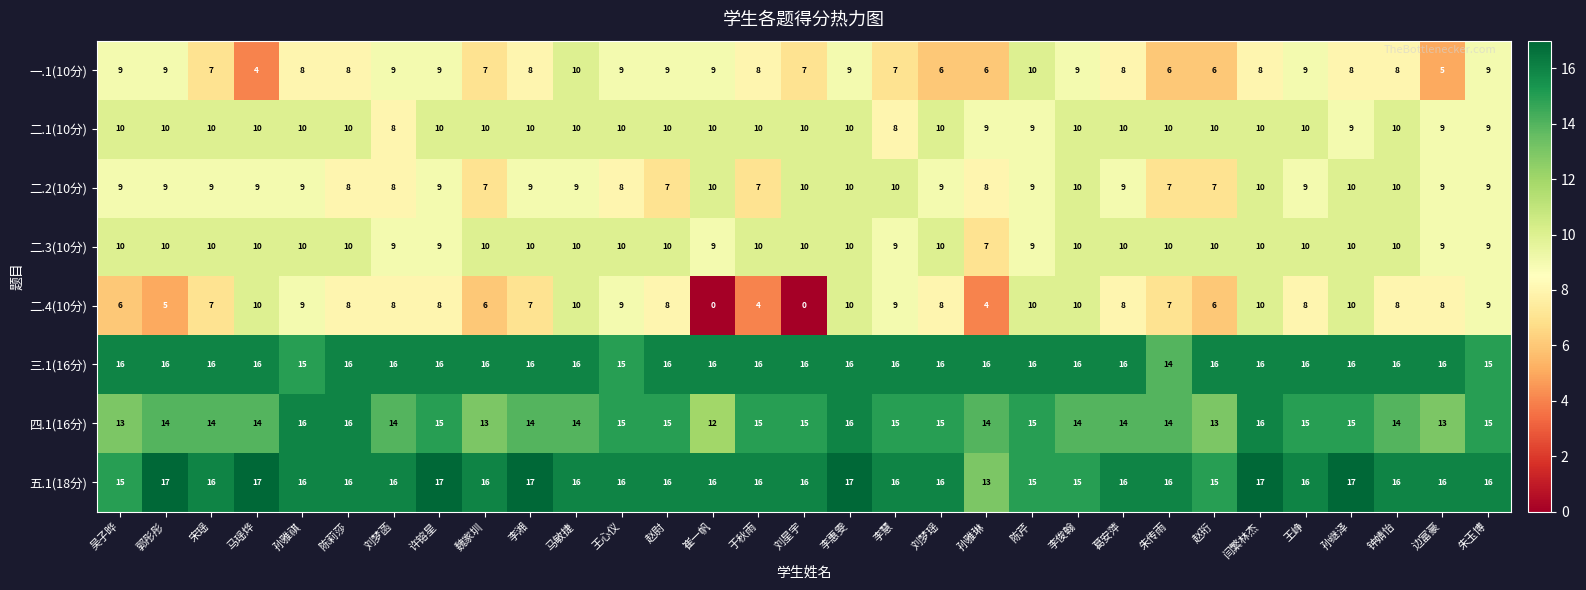

What is the highest value of the 四.1(16分) series?

16